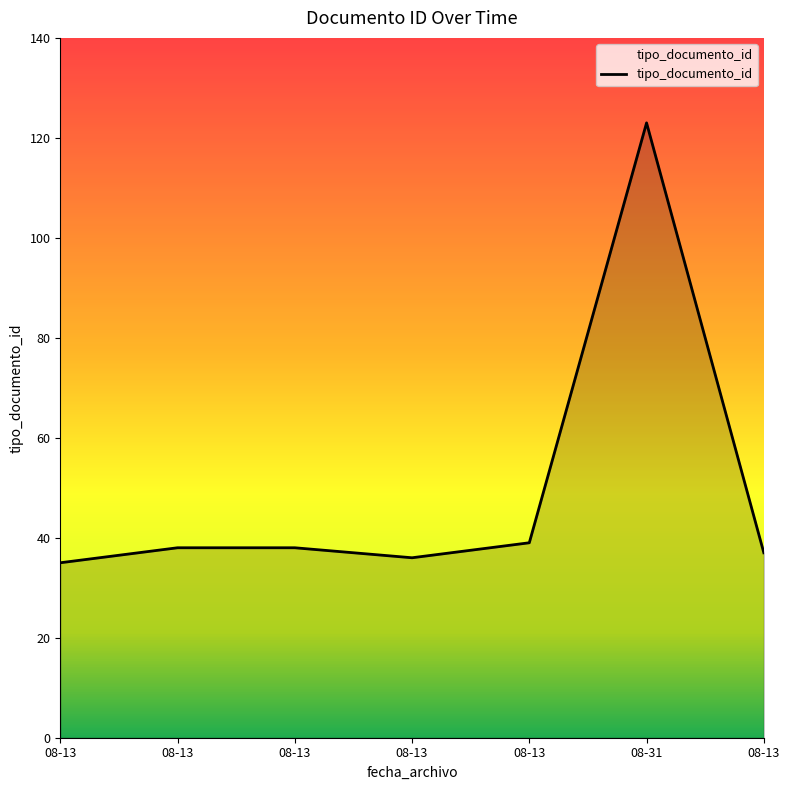

How many lines are shown in the chart?

1